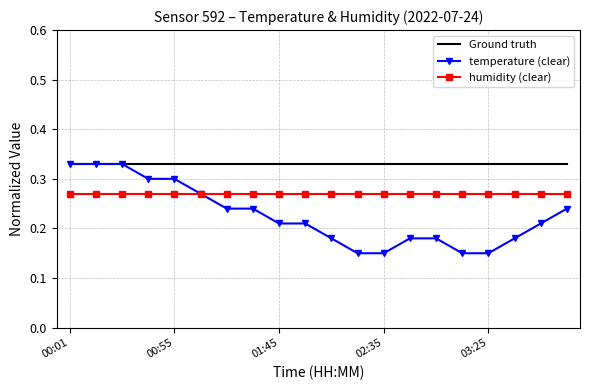

List the series in order of their overall mean, lowest first.

temperature (clear), humidity (clear), Ground truth